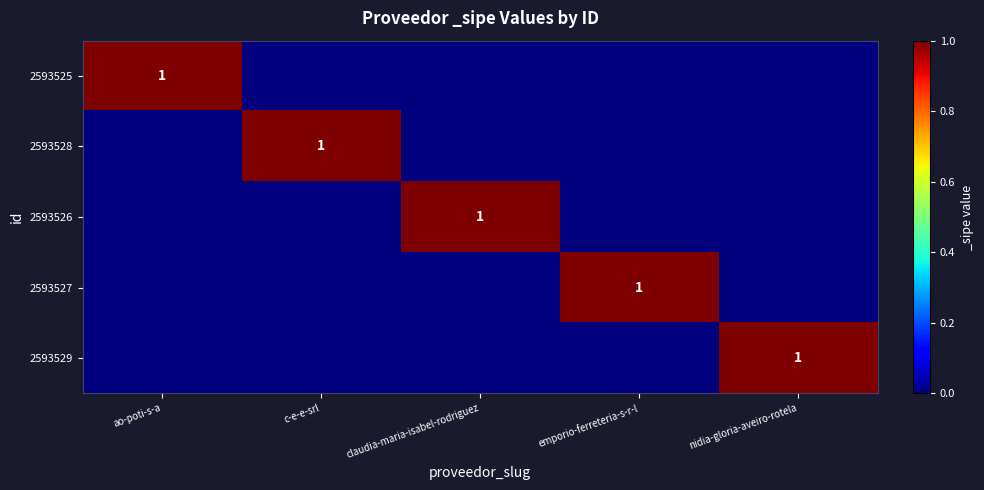

Which has a higher value, ao-poti-s-a or claudia-maria-isabel-rodriguez?

ao-poti-s-a